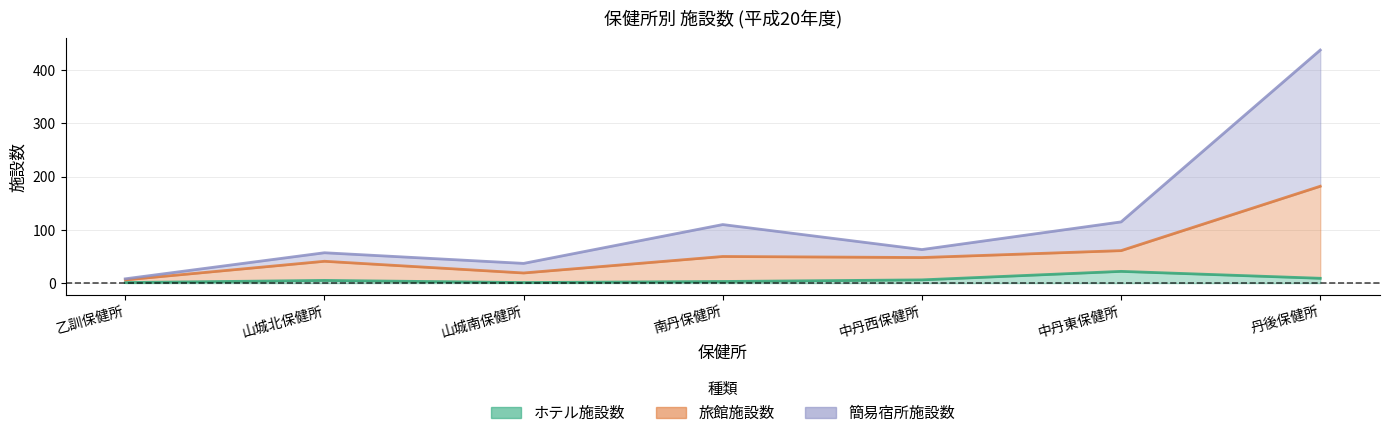

Which series has the largest total across all categories?

簡易宿所施設数